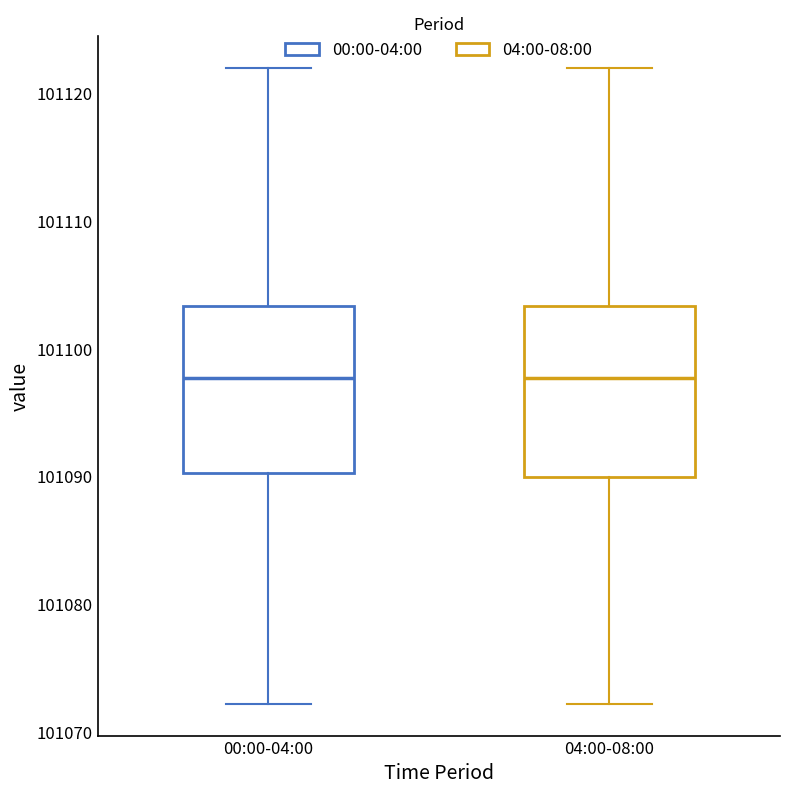

Where does the lower whisker of the box for 04:00-08:00 end on the y-axis? The values are not printed on the chart, so give them approximately, as read against the axis.

101072